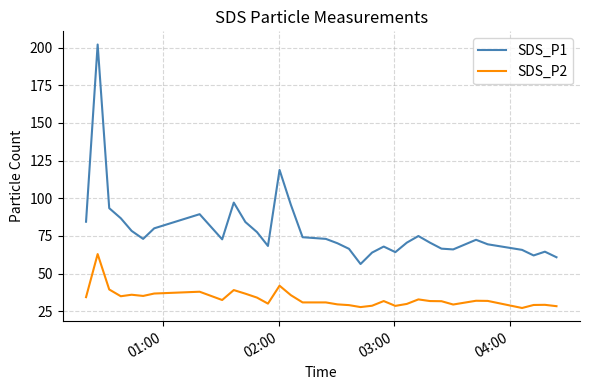

Rank the series by their average value, from lowest to highest.

SDS_P2, SDS_P1